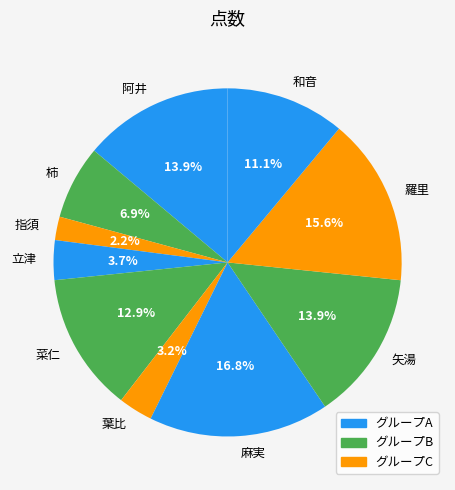

Count the number of slices in the pie.

10